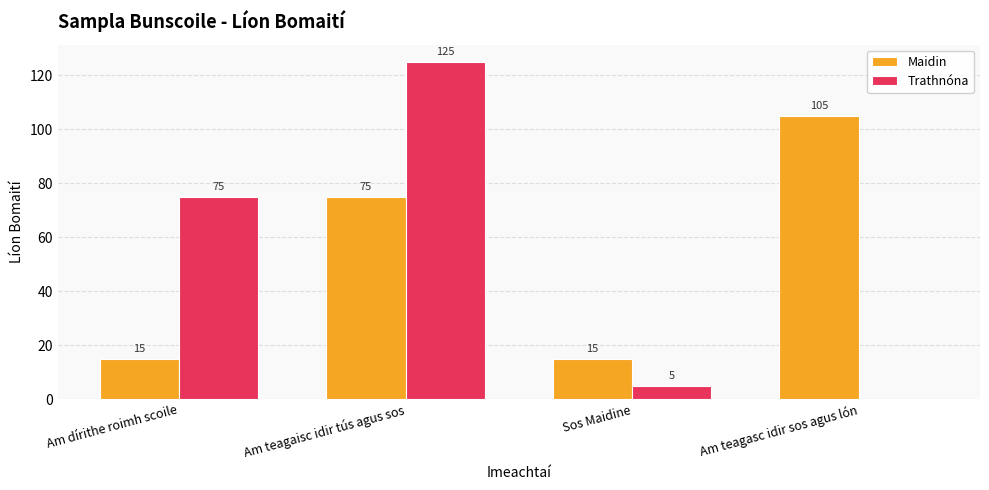

Where is Maidin nearest to the value 60?

Am teagaisc idir tús agus sos